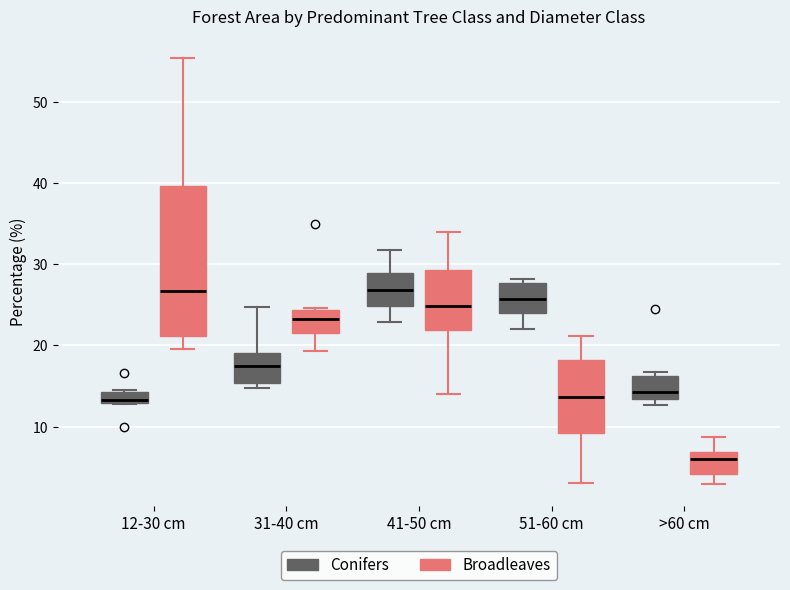

Which box's median line is the lowest?

>60 cm (Broadleaves)